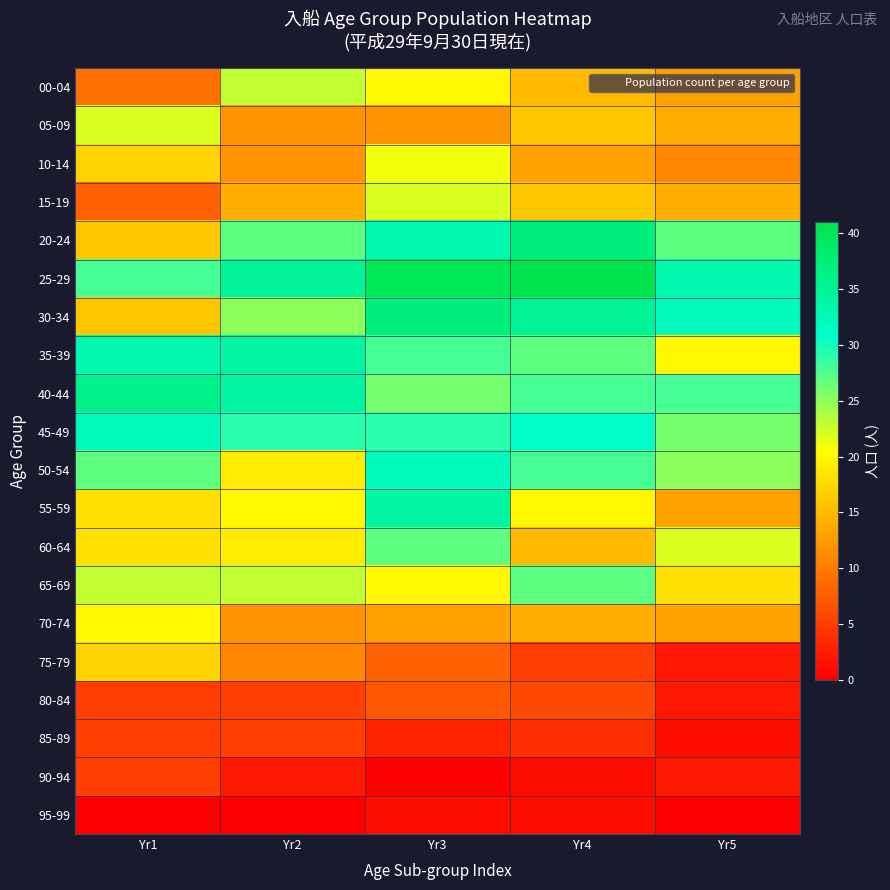

What is the spread (max minus min) of values at Yr4?

40